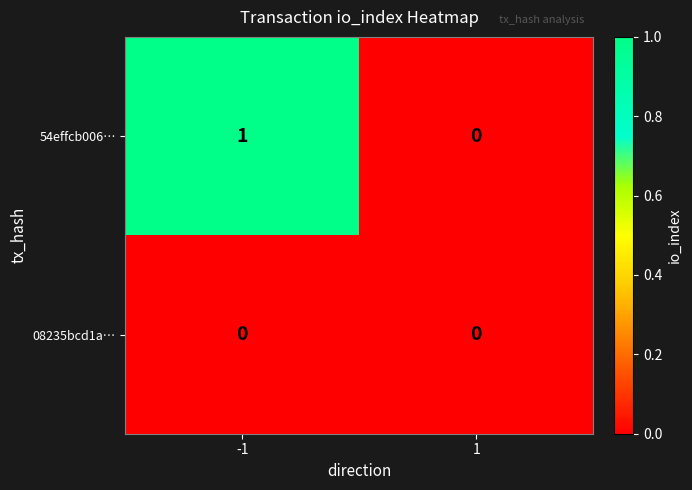

Is the value of 54effcb006… at -1 greater than the value of 08235bcd1a… at 1?

Yes